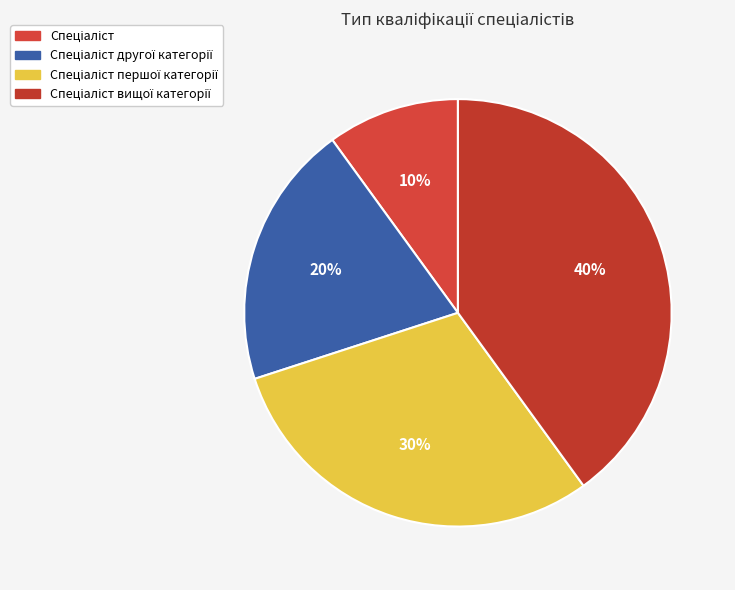

To the nearest percent, what is the combined percentage of Спеціаліст першої категорії and Спеціаліст другої категорії?

50%